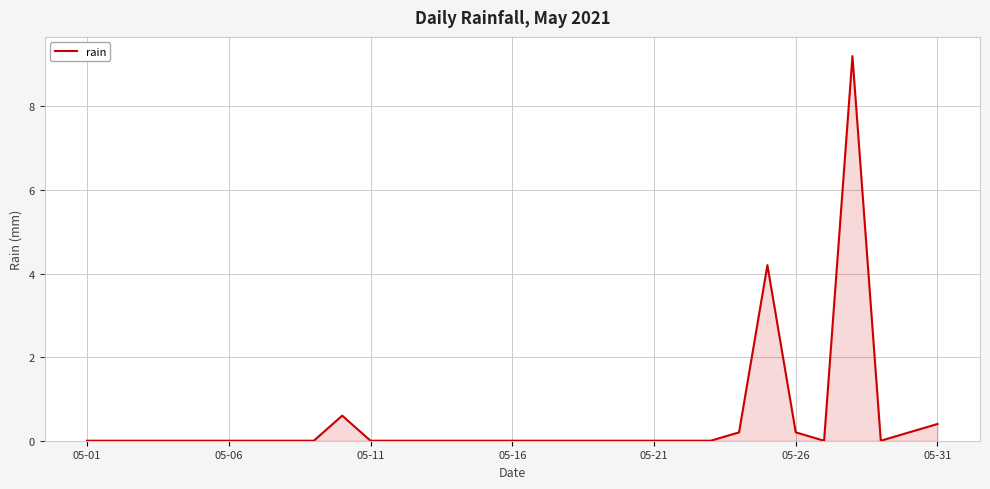

What is the maximum value shown in the chart?

9.2